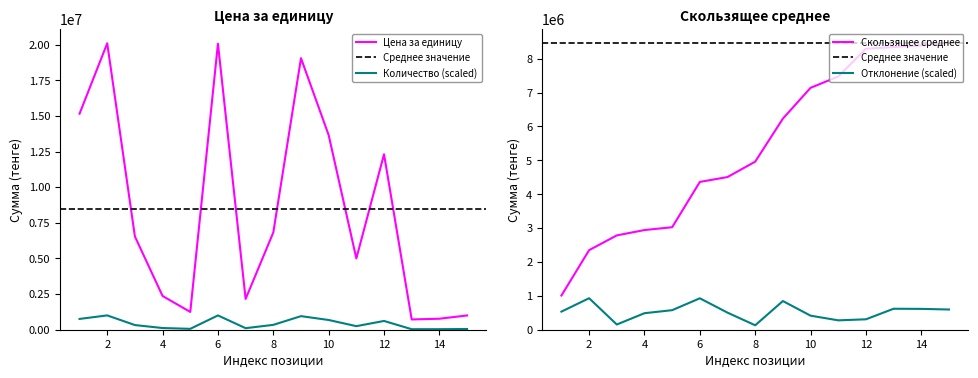

True or false: Цена за единицу and Количество (scaled) intersect in this chart.

False